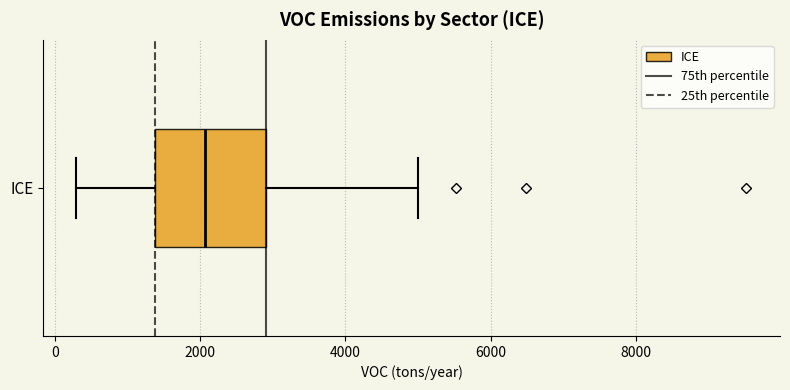

Read this box plot against the x-axis: the position of the median line, the range covered by the box, and the ends of both whiskers. The values are not printed on the chart, so give them approximately, as read against the axis.

median 2000, box 1400 to 3000, whiskers 400 to 5000